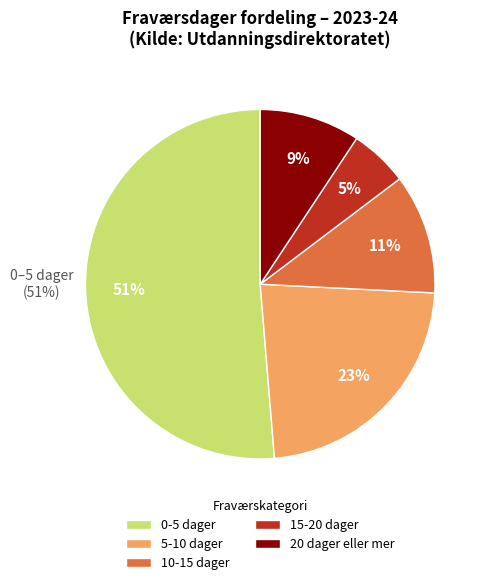

The 2023-24 slice represents 42% of the pie. True or false?

False